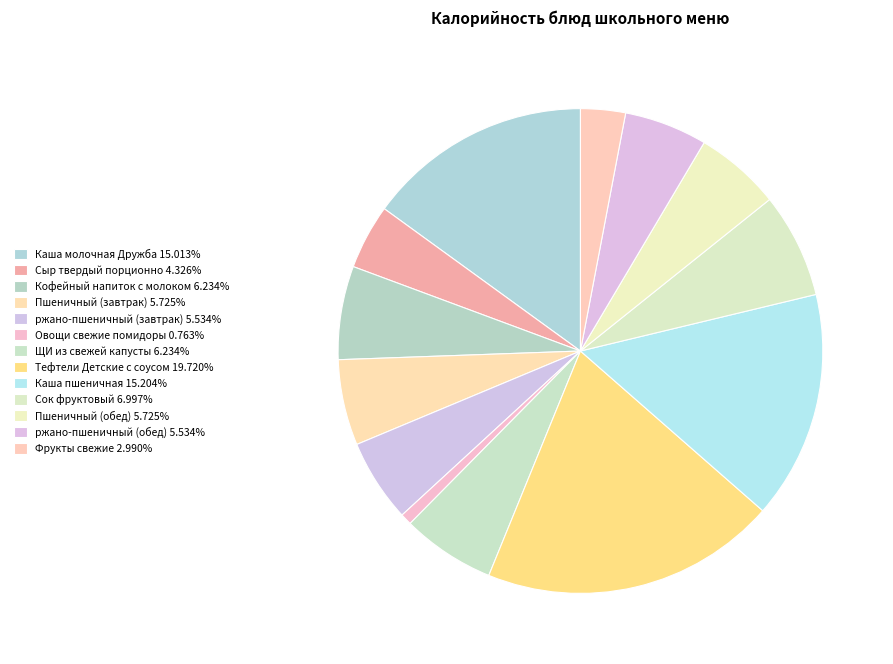

How many slices are in this pie chart?

13